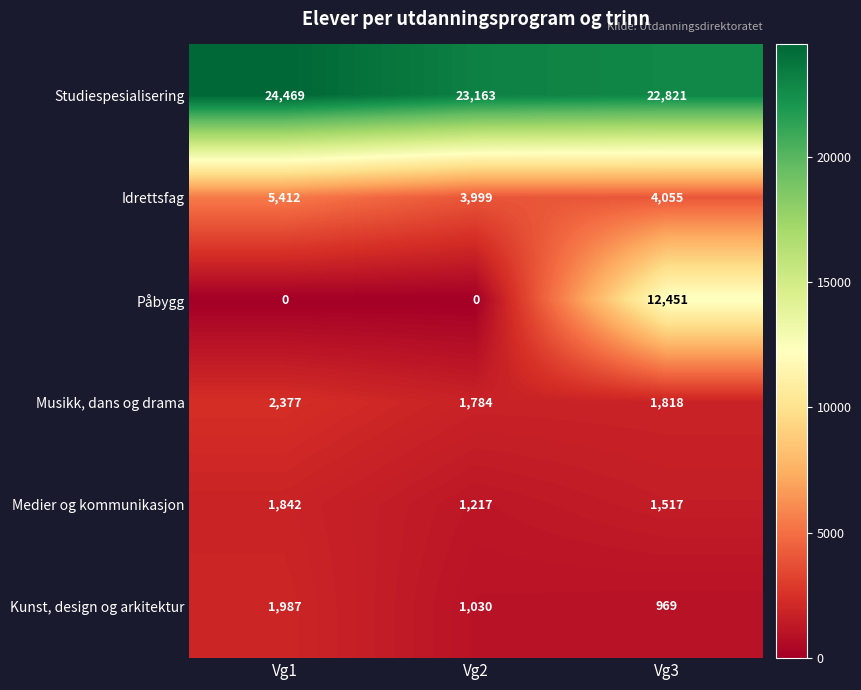

What is the total value across all series at Vg2?

31193